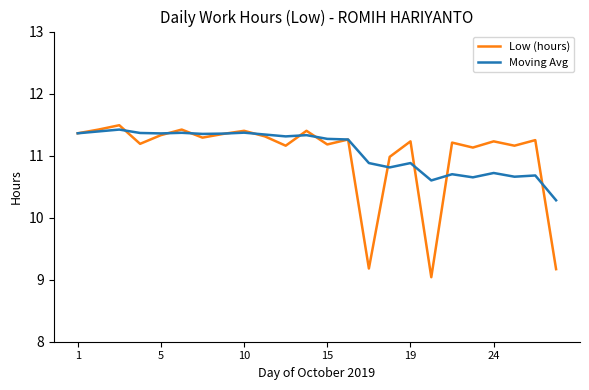

Which series has the largest range (max minus min)?

Low (hours)